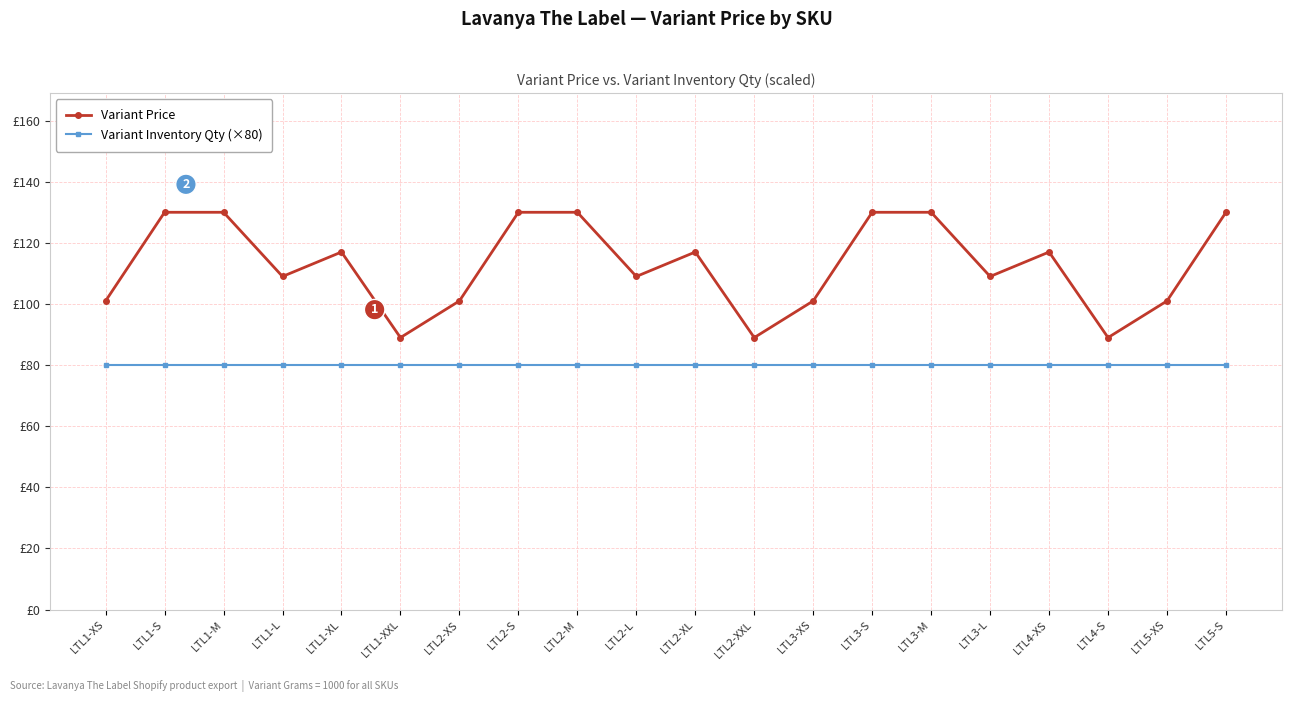

What is the highest value of the Variant Inventory Qty (×80) series?

80